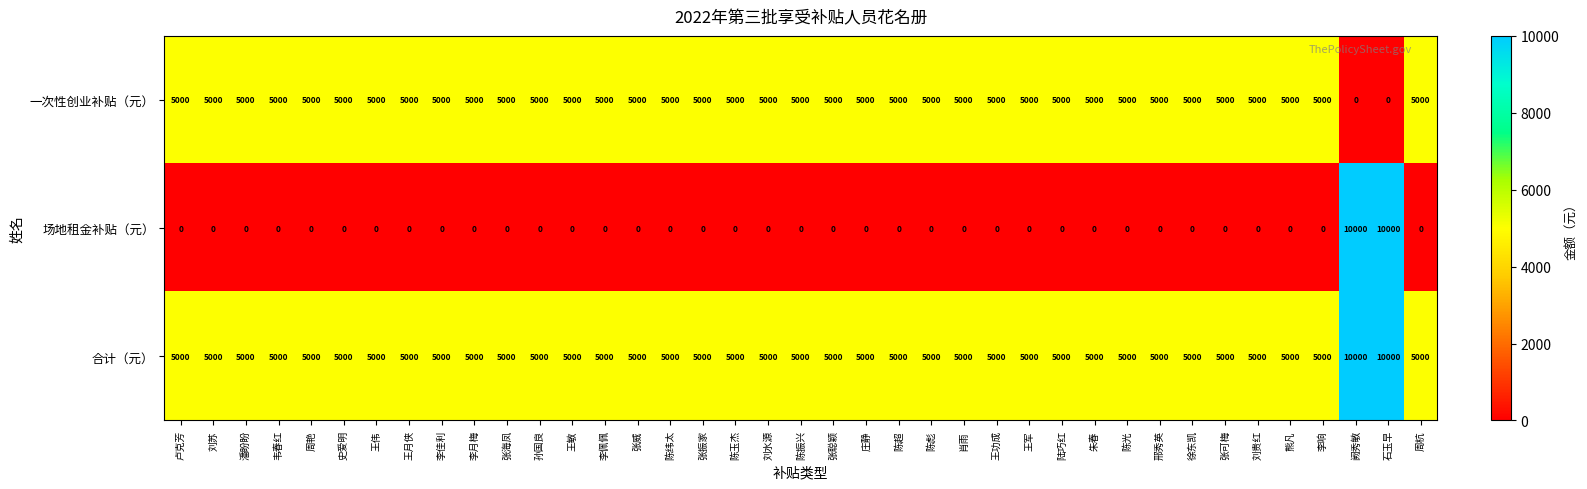

What is the difference between the 一次性创业补贴（元） values at 阙秀敏 and 孙国良?

5000